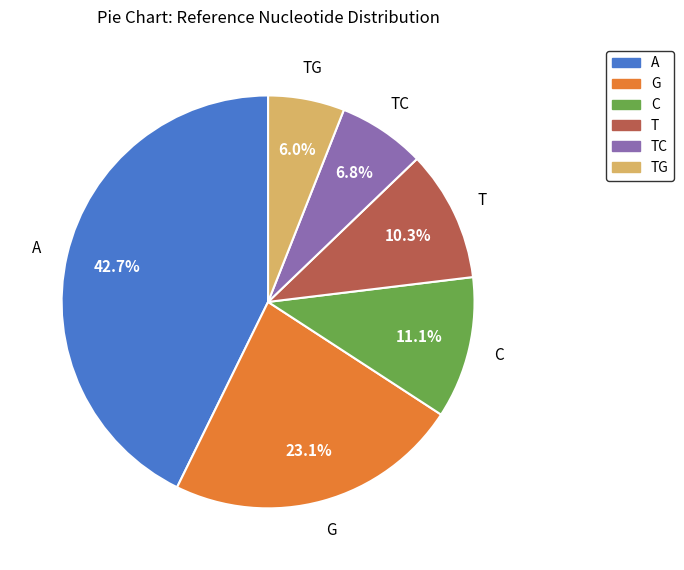

Is there a majority slice in this chart?

No